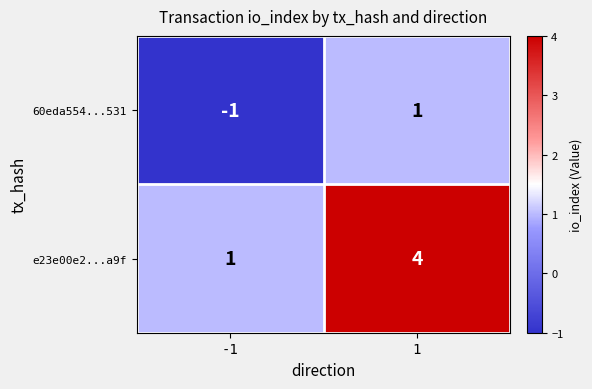

The value of e23e00e2...a9f at -1 is 1. True or false?

True